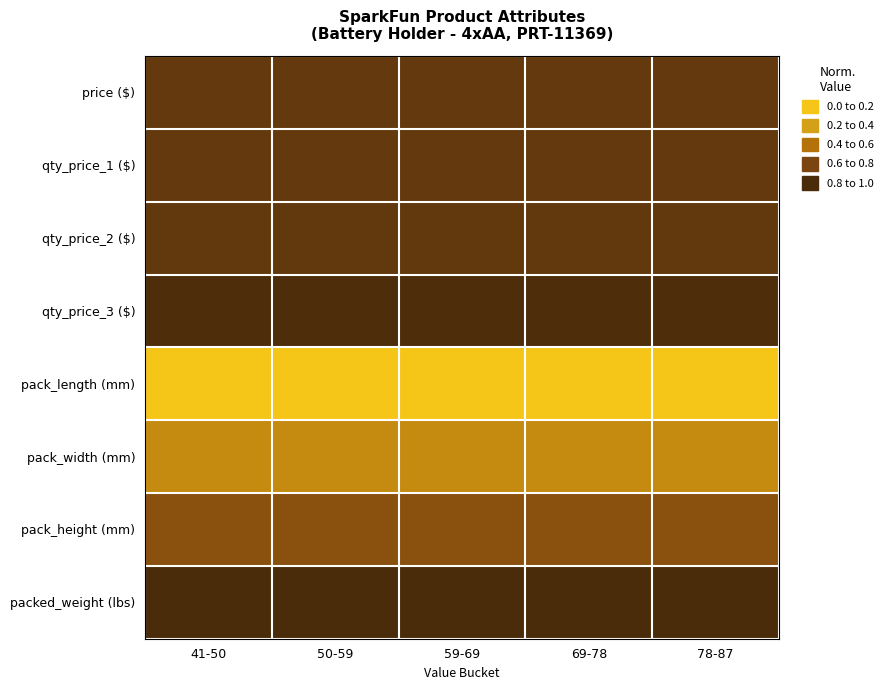

What is the spread (max minus min) of values at 59-69?

1.0